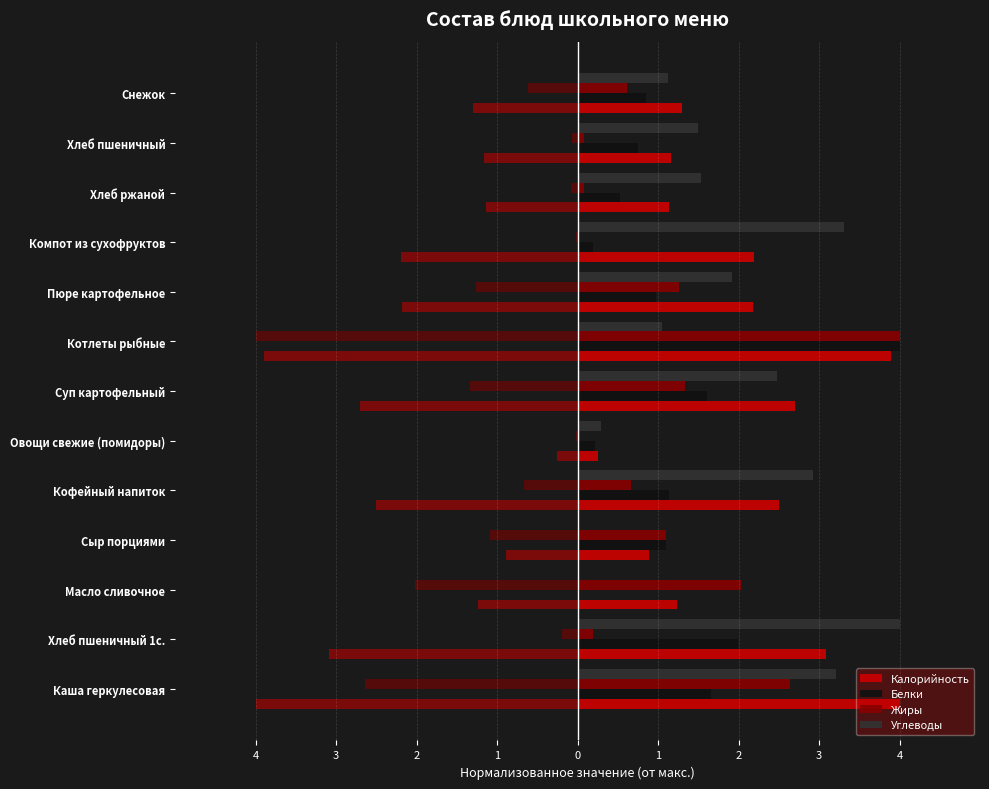

What is the sum of the Калорийность values at Масло сливочное and Кофейный напиток?

3.7